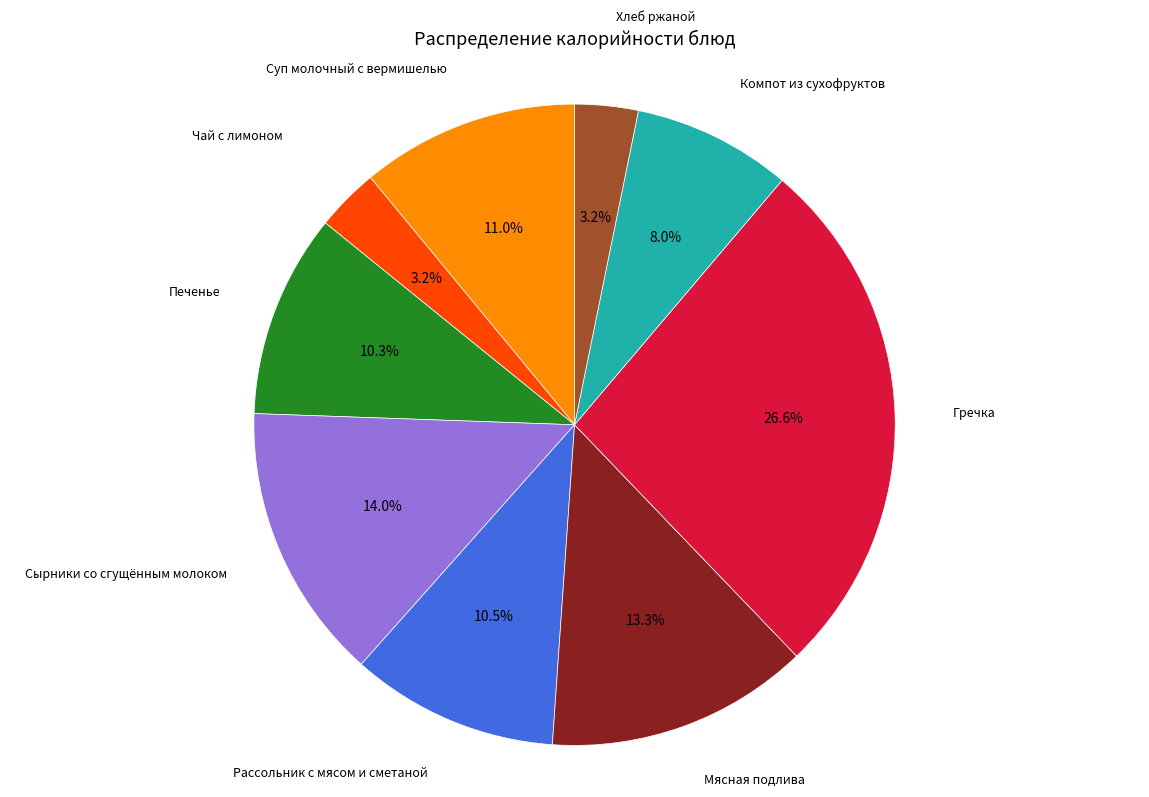

Does any single category account for the majority?

No